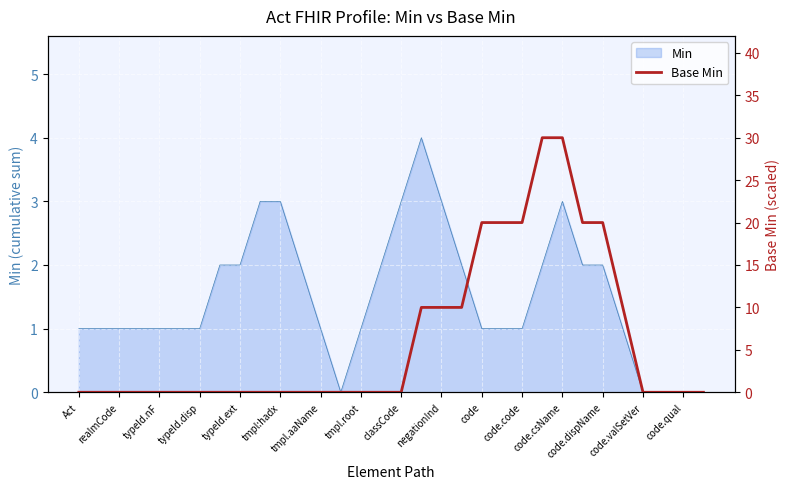

What is the approximate value at code.csName?

30